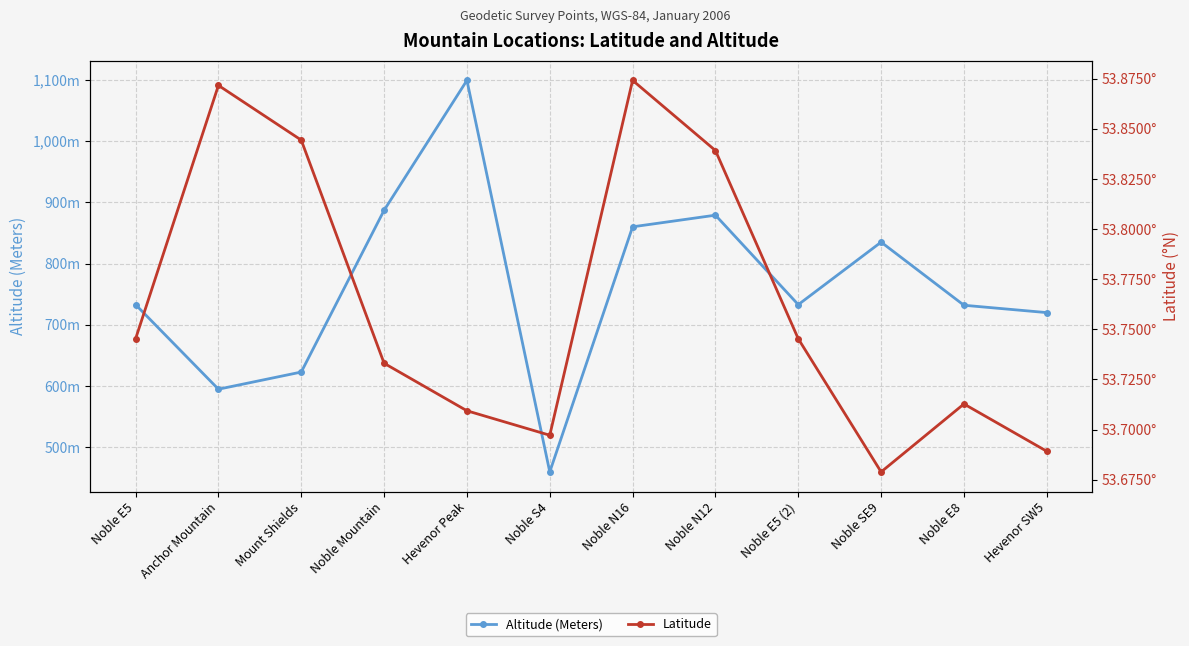

Is it true that Altitude (Meters) equals 1099.0 at Hevenor Peak?

True